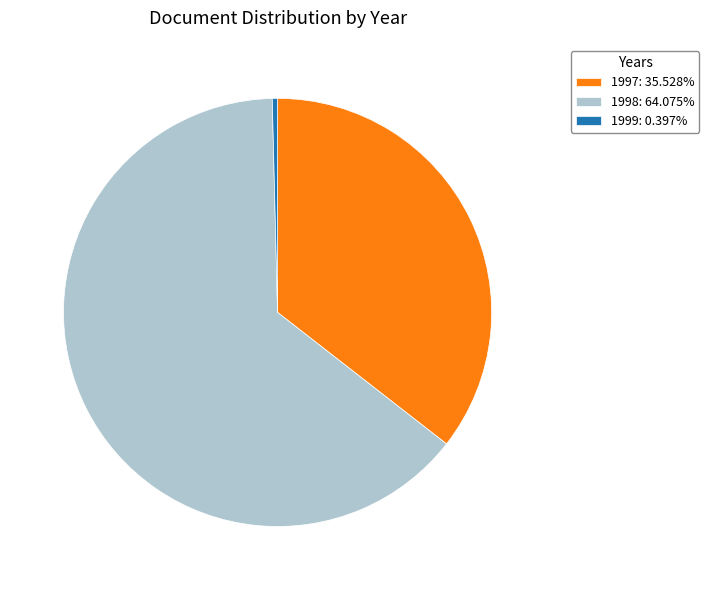

Does 1998: 64.075% account for over 50% of the chart?

Yes